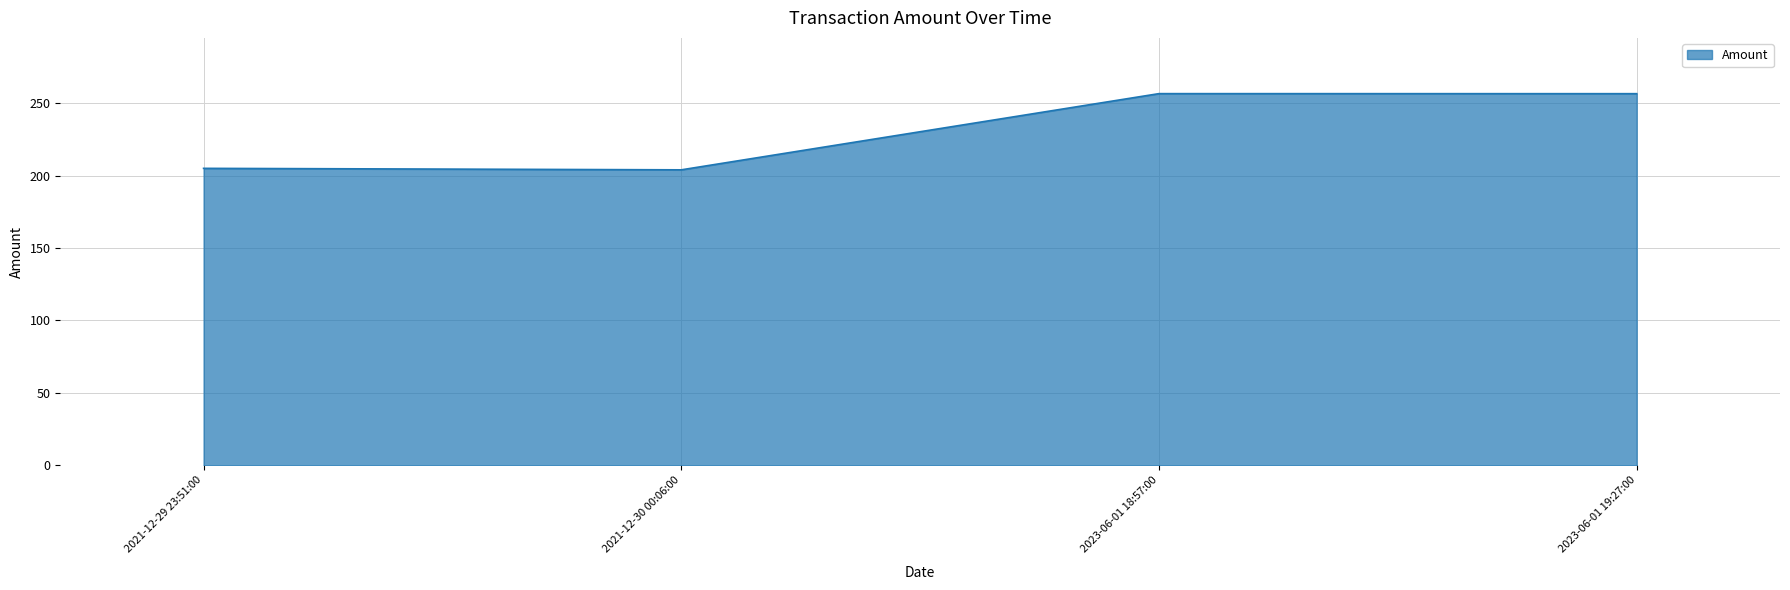

The chart shows a value of 256.6 at 2023-06-01 19:27:00. True or false?

True